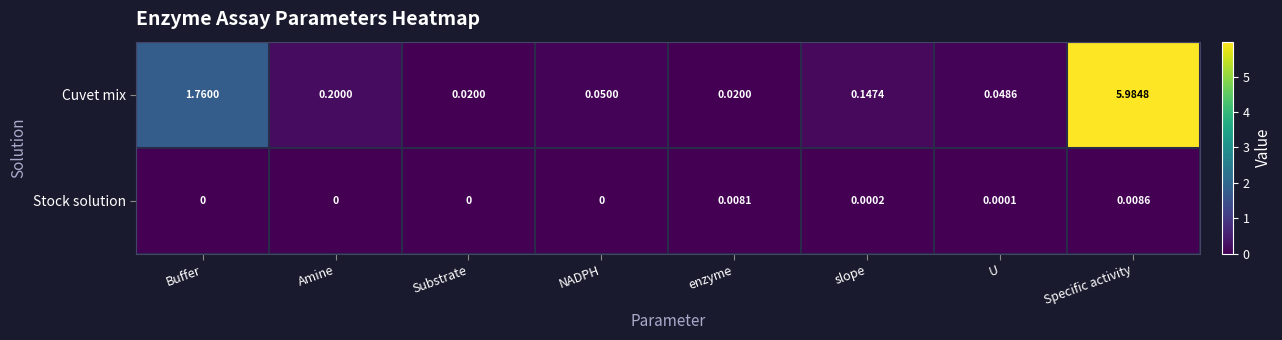

Which series has the widest spread of values?

Cuvet mix